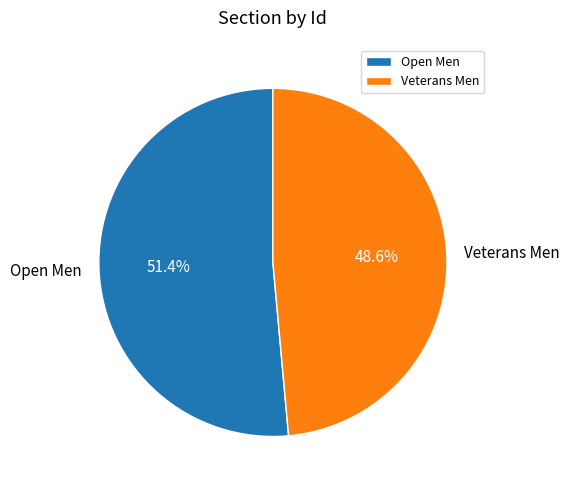

How many segments does this pie chart have?

2